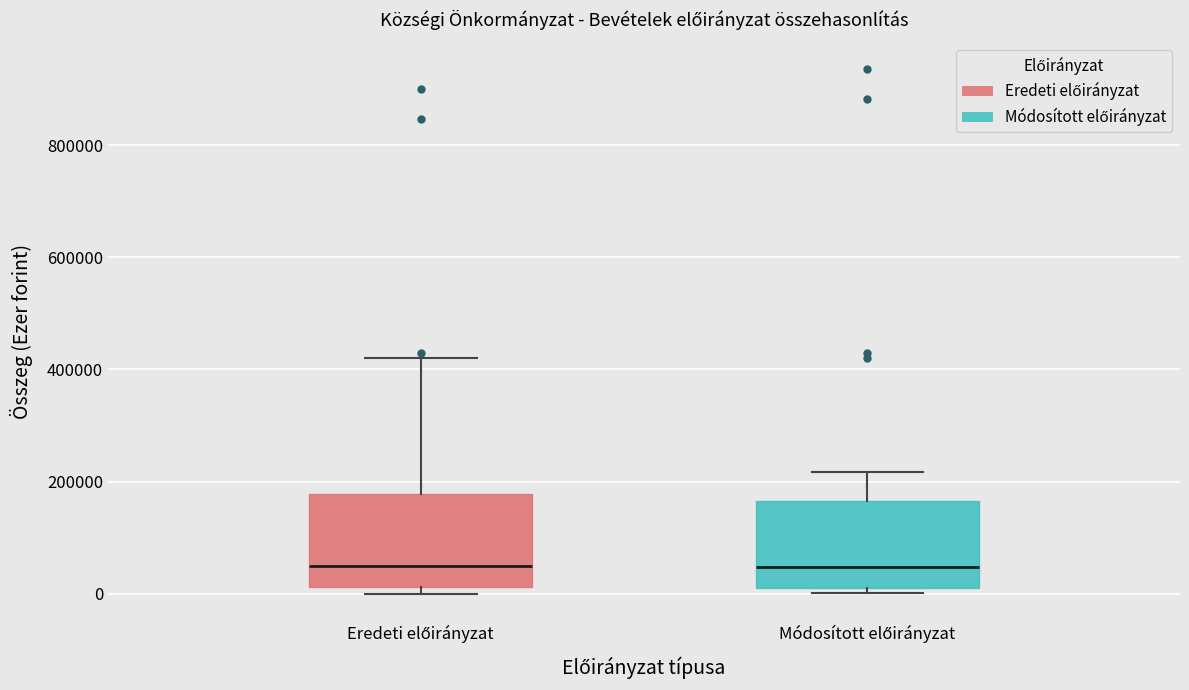

Reading left to right, read every box against the y-axis: the position of its median line, the range the box covers, and the ends of its whiskers. The values are not printed on the chart, so give them approximately, as read against the axis.

Eredeti előirányzat: median 60000, box 20000 to 180000, whiskers 0 to 420000
Módosított előirányzat: median 40000, box 20000 to 160000, whiskers 0 to 220000